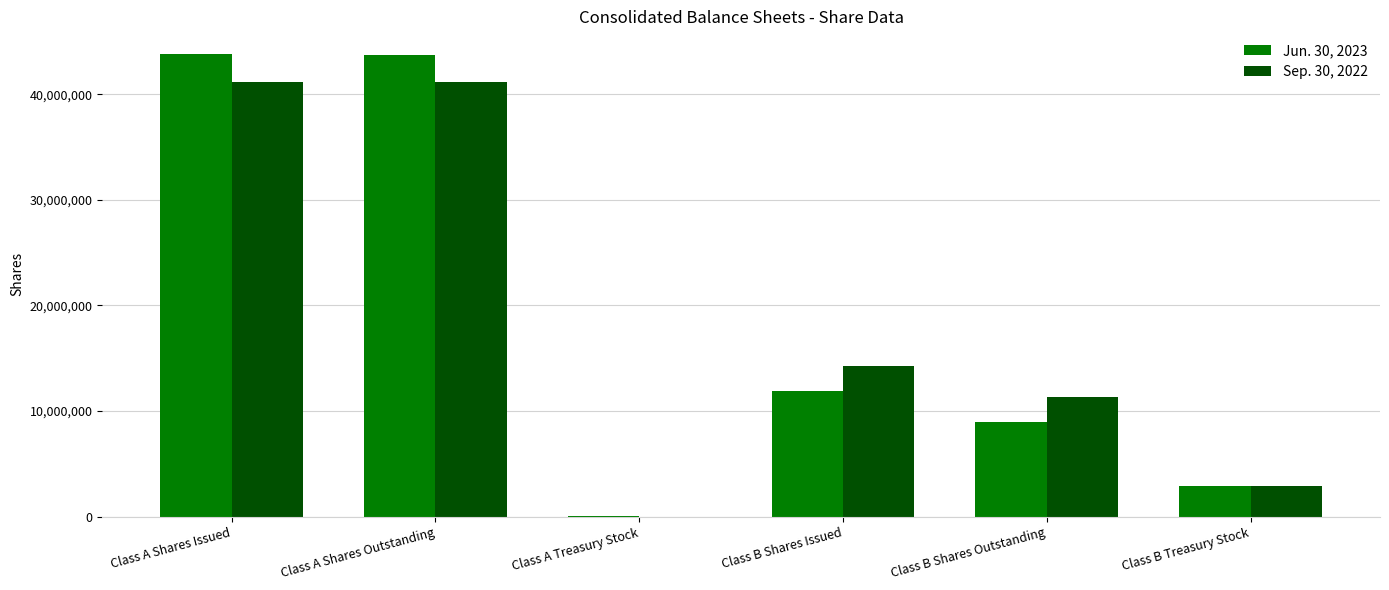

Is it true that Jun. 30, 2023 equals 4871516 at Class B Treasury Stock?

False